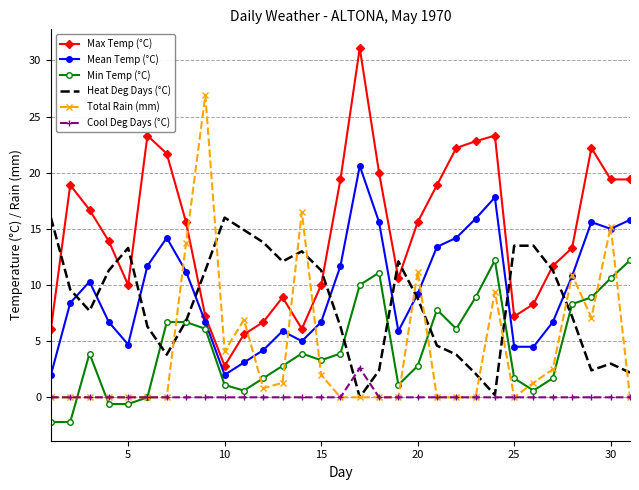

True or false: Total Rain (mm) has more than 0 points higher than both neighbors.

True